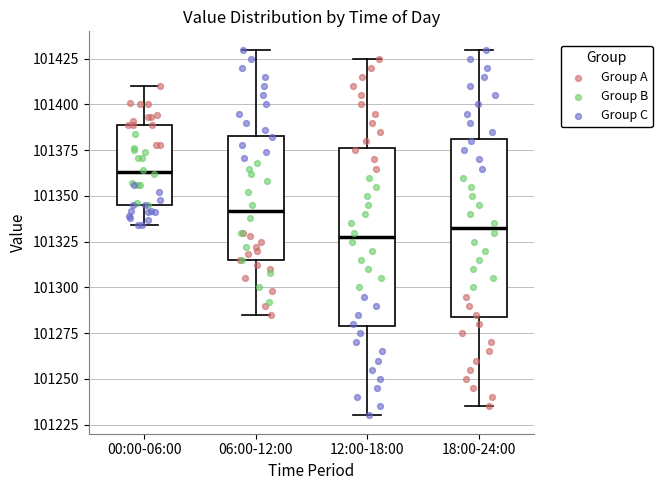

Reading left to right, transcribe this box plot: for each box, give where its median line is, the range the box spans, and where its two whiskers end, as read against the y-axis. The values are not printed on the chart, so give them approximately, as read against the axis.

00:00-06:00: median 101365, box 101345 to 101390, whiskers 101335 to 101410
06:00-12:00: median 101340, box 101315 to 101385, whiskers 101285 to 101430
12:00-18:00: median 101330, box 101280 to 101375, whiskers 101230 to 101425
18:00-24:00: median 101335, box 101285 to 101380, whiskers 101235 to 101430